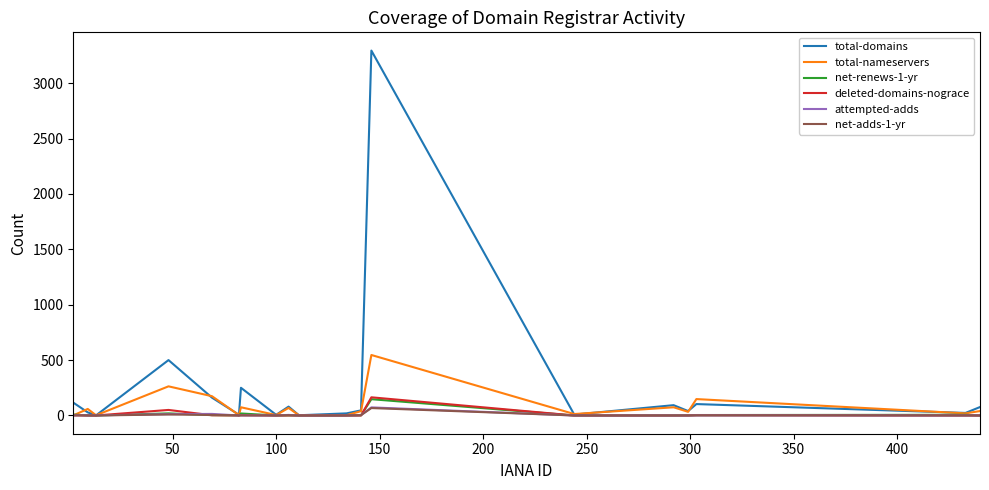

What is the greatest value displayed?

3294